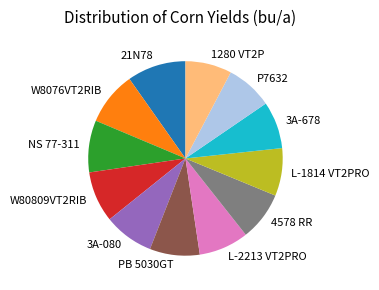

True or false: 3A-678 accounts for 8% of the total.

True